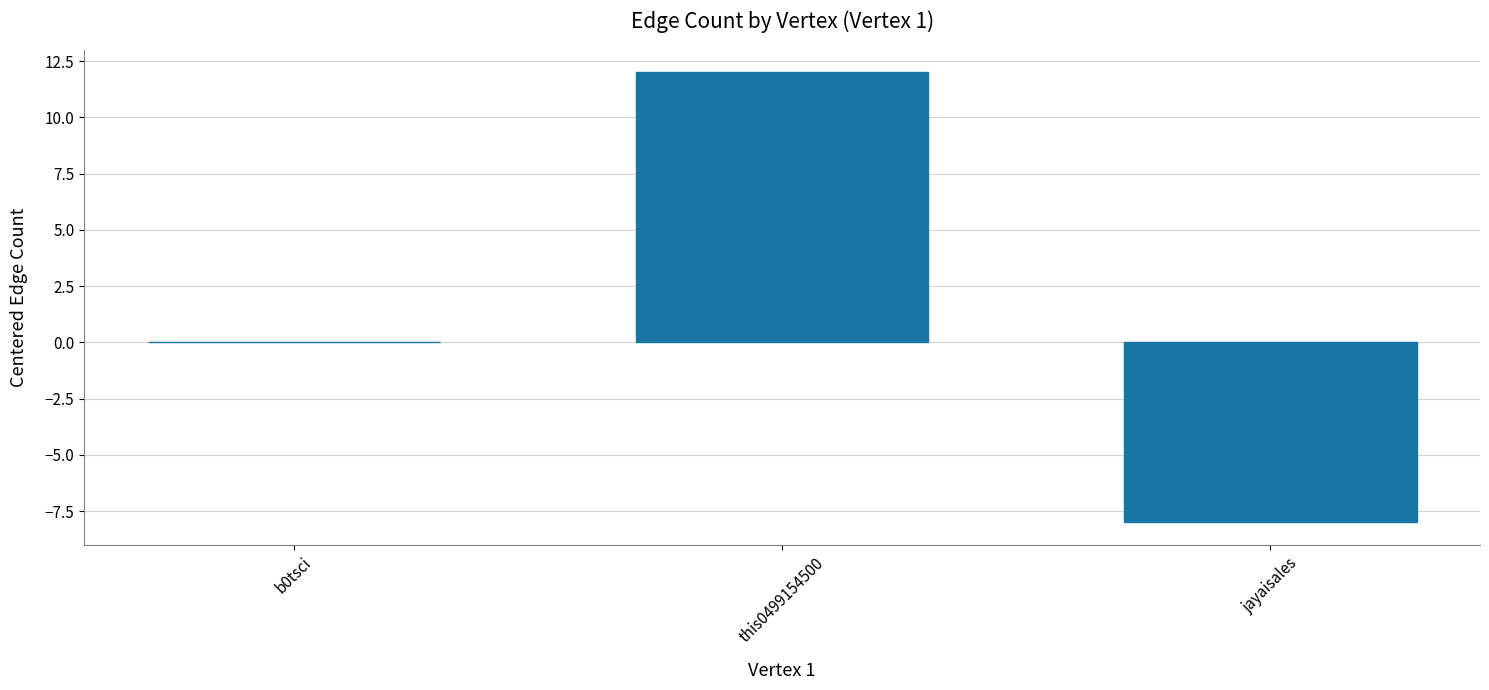

Reading right to left, what are all the values shown in this chart?

jayaisales=-8	this0499154500=12	b0tsci=0